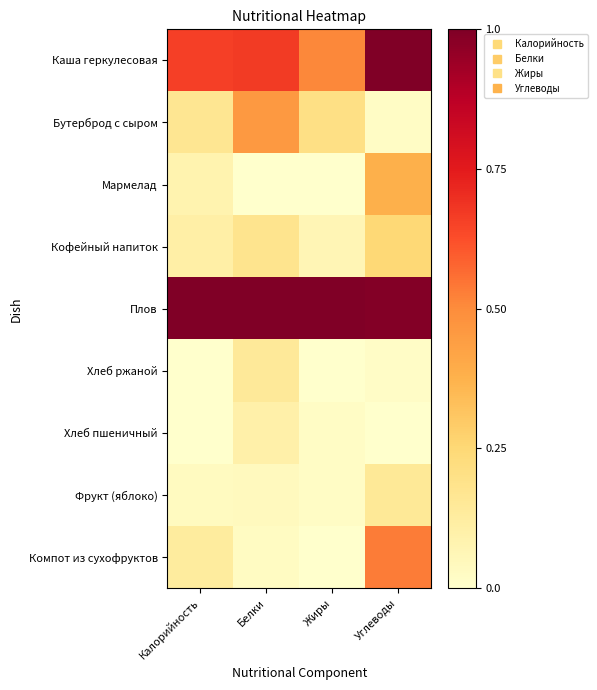

What is the total value across all series at Углеводы?

3.3